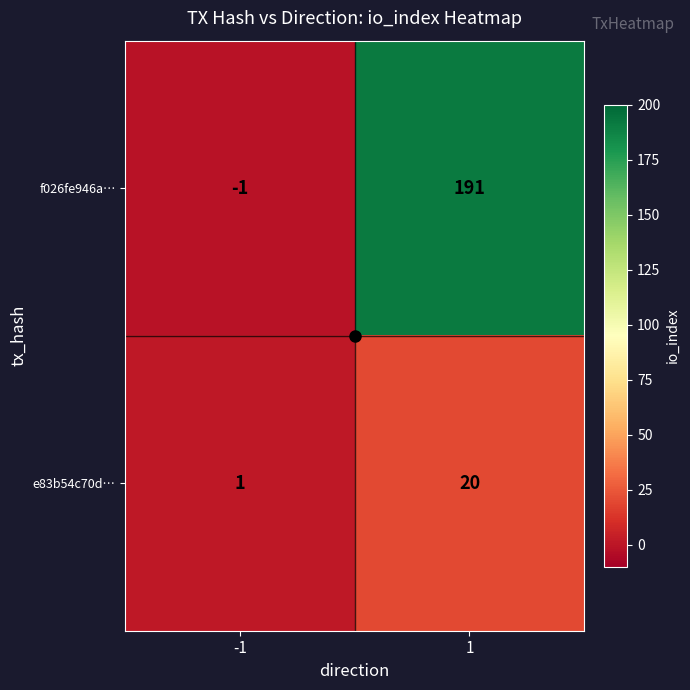

How many series are shown in this chart?

2